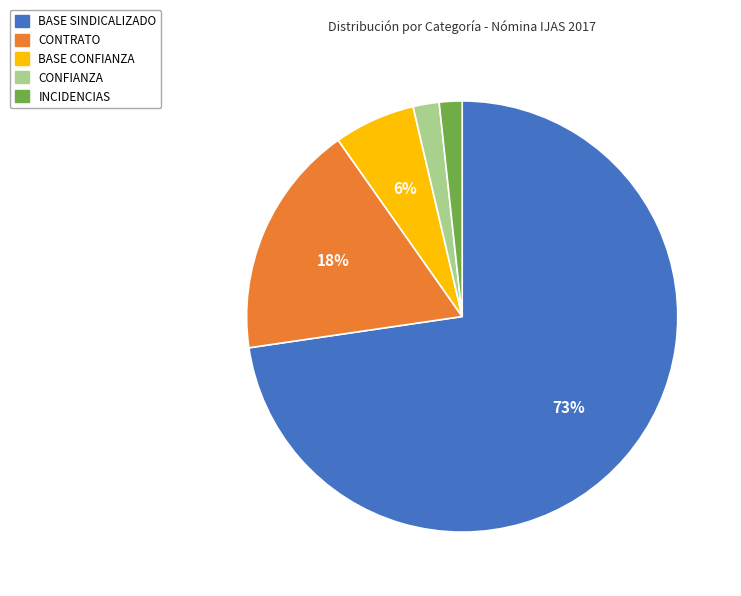

What is the largest slice in the pie chart?

BASE SINDICALIZADO